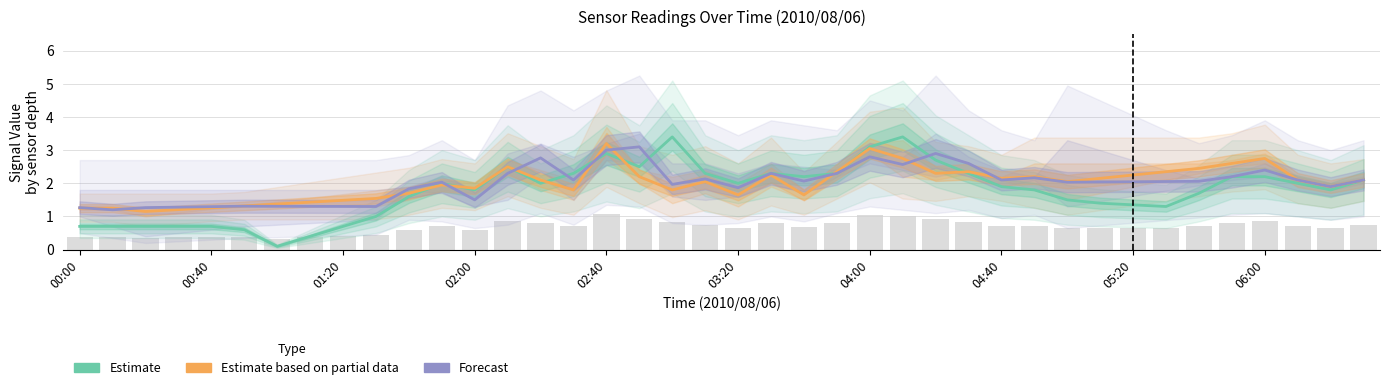

True or false: Estimate based on partial data has a value of 2.3 at 04:40.

False